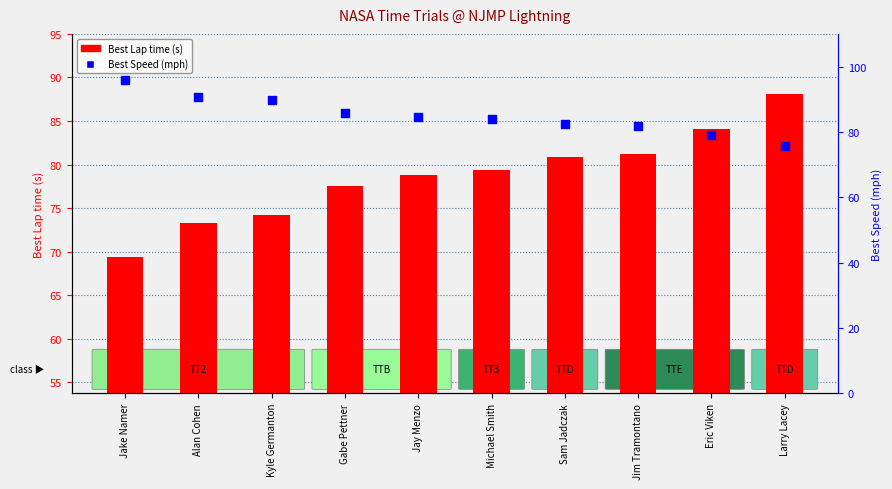

At how many categories does at least one series exceed 78?

10